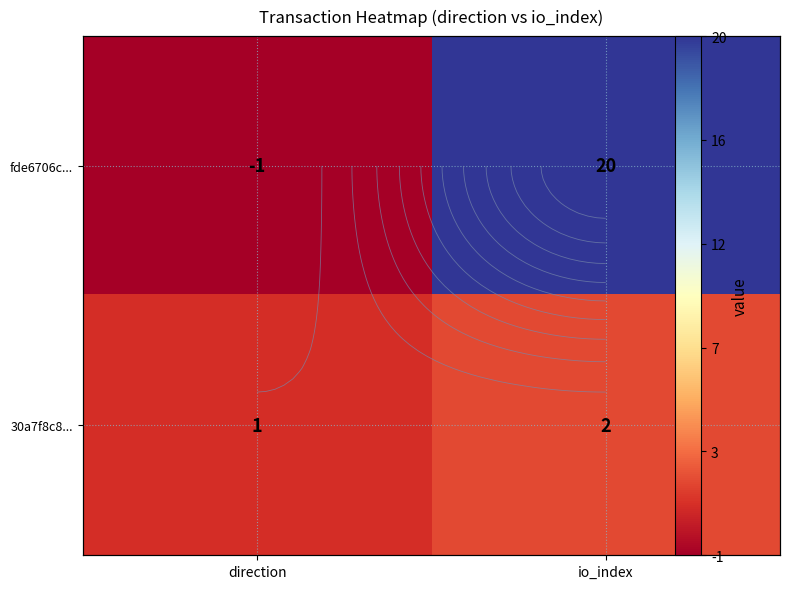

What is the total value across all series at io_index?

22